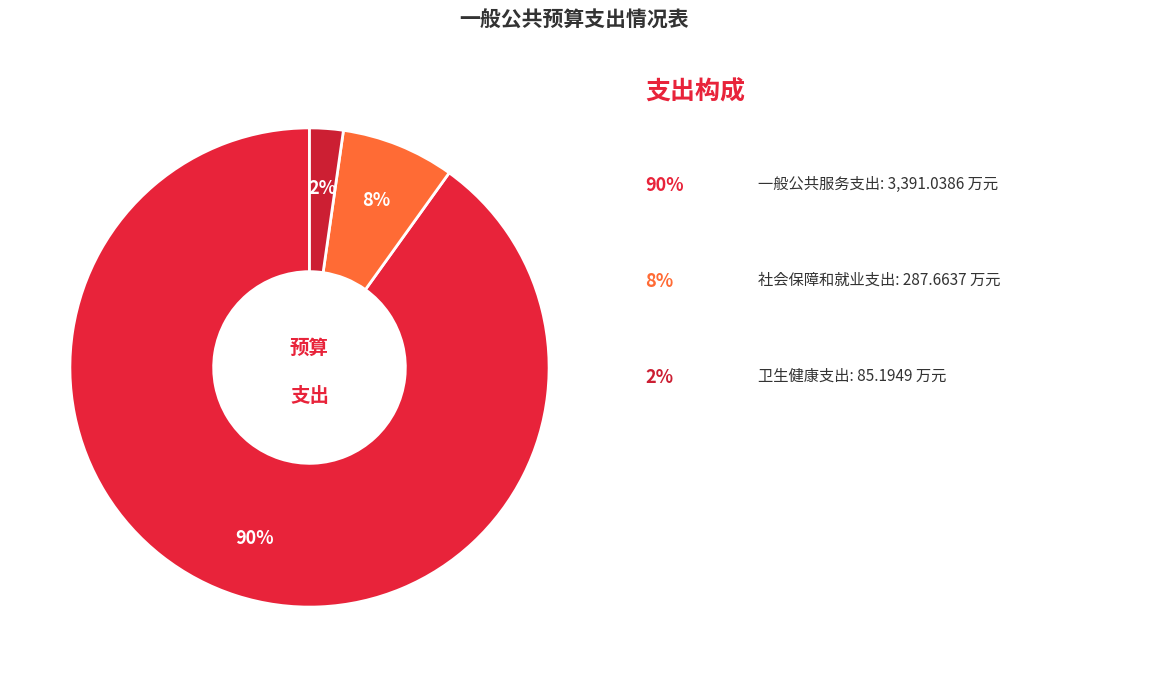

Count the number of slices in the pie.

3